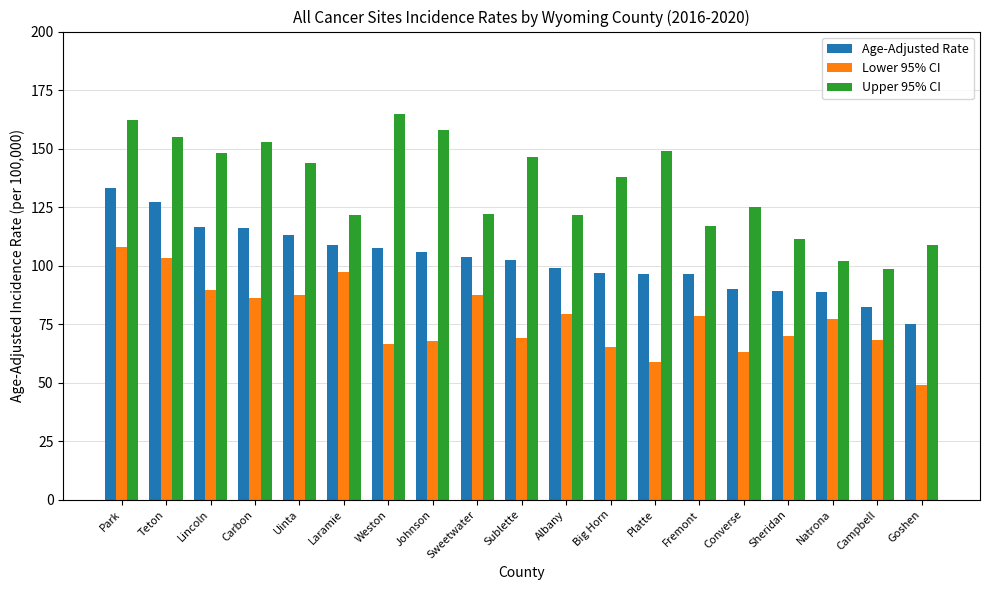

How many distinct data groups are displayed?

3